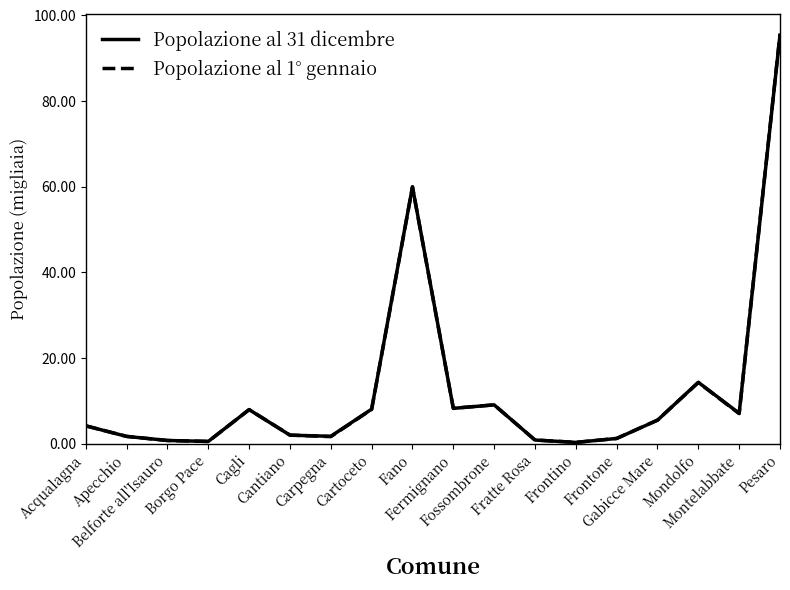

In Popolazione al 31 dicembre, how many points are lower than both neighbors (excluding endpoints)?

5